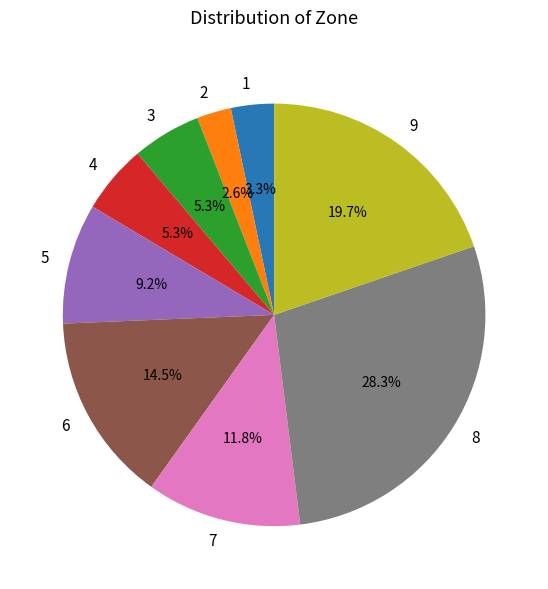

Is 7 the majority of the pie?

No